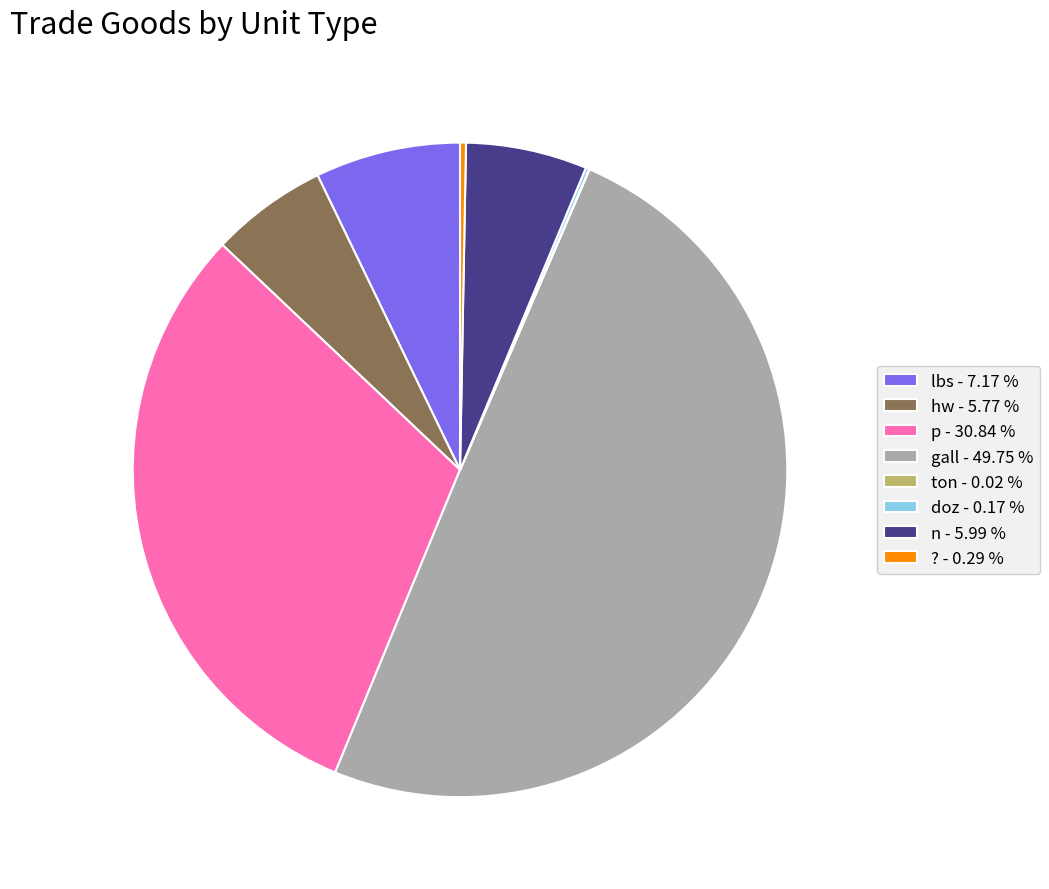

Which category has the biggest portion of the pie?

gall